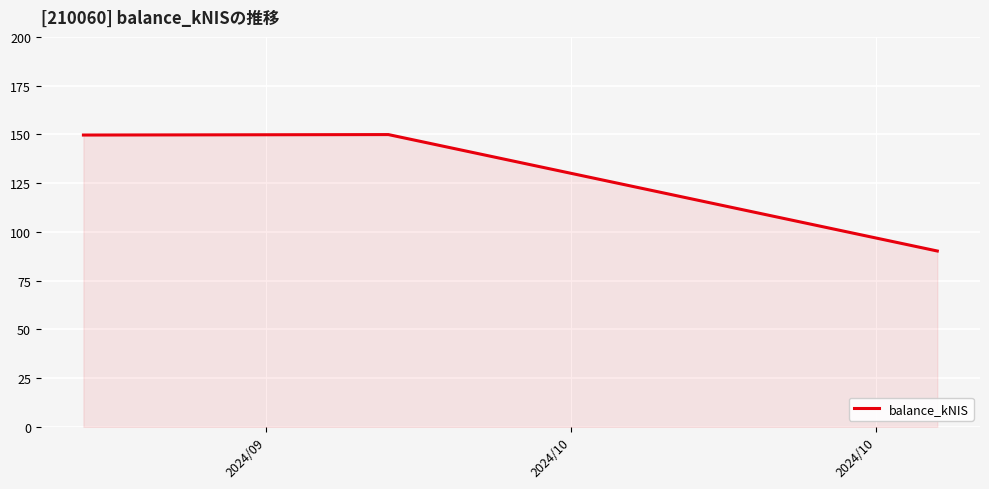

What is the average value?

129.9